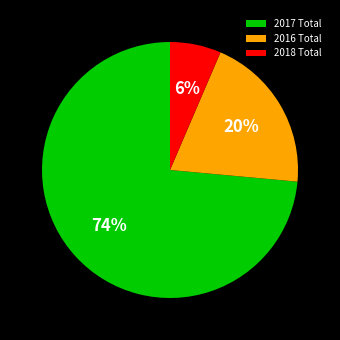

To the nearest percent, what portion does 2016 Total represent?

20%